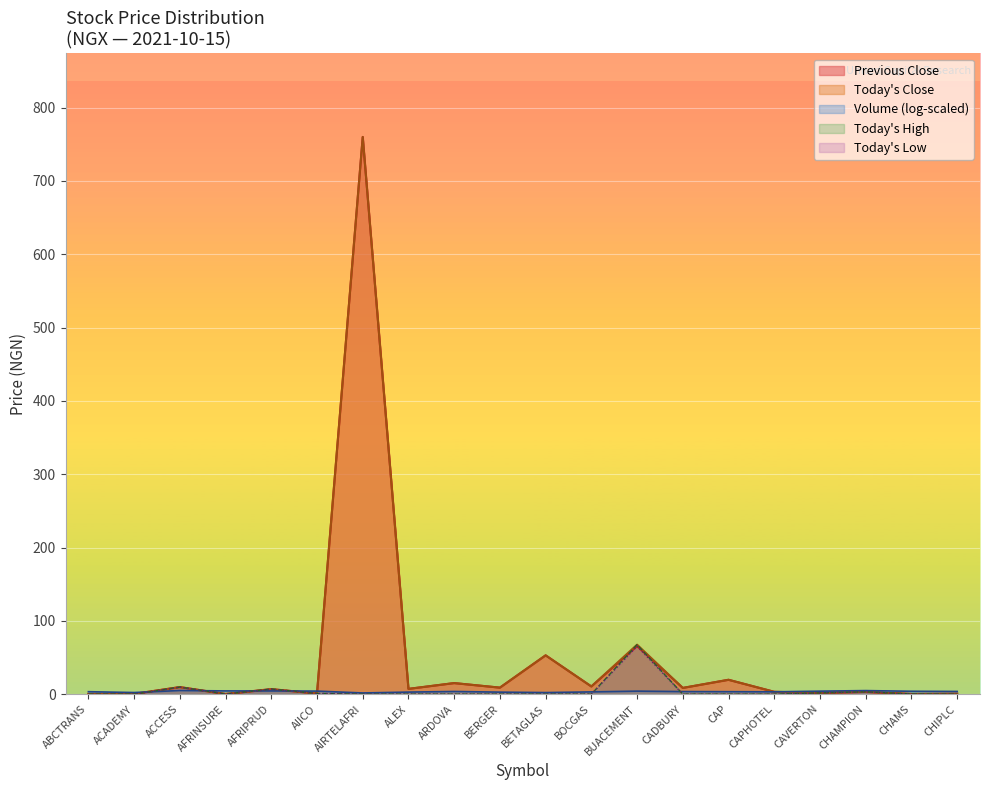

What is the difference between the highest and lowest values at ARDOVA?

15.1